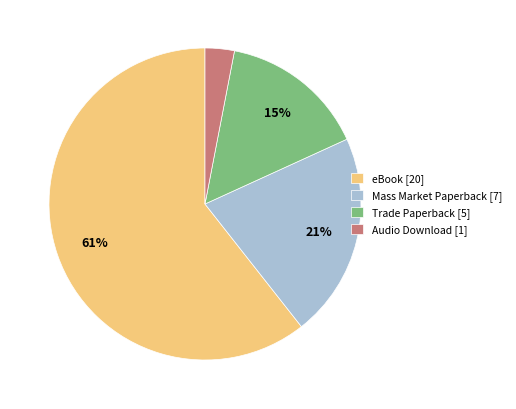

To the nearest percent, what percentage of the pie is Mass Market Paperback [7]?

21%